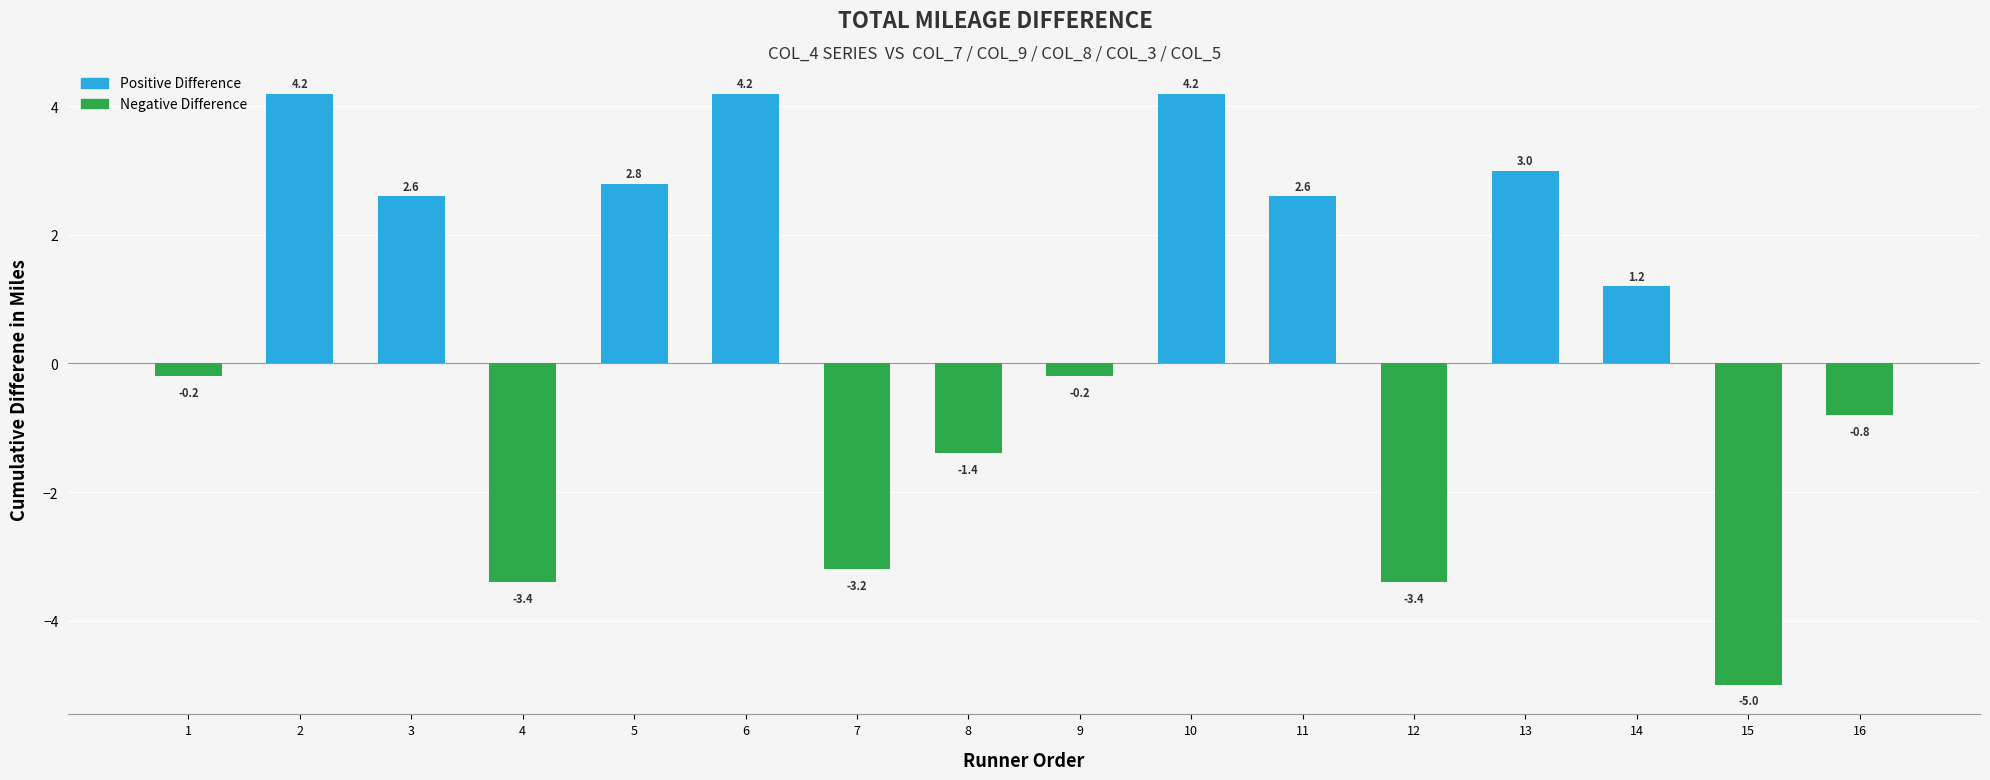

True or false: the data shows -1.4 at 8.

True